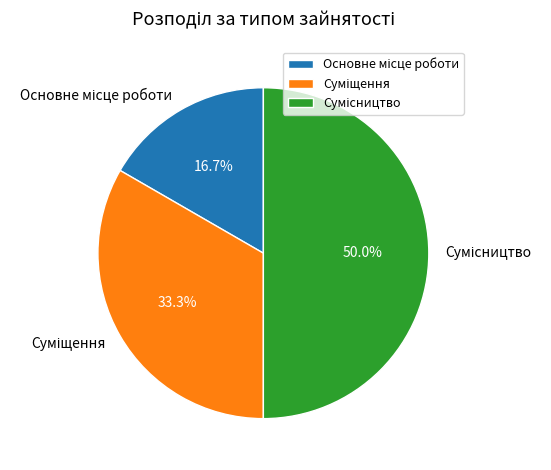

To the nearest percent, what portion does Сумісництво represent?

50%